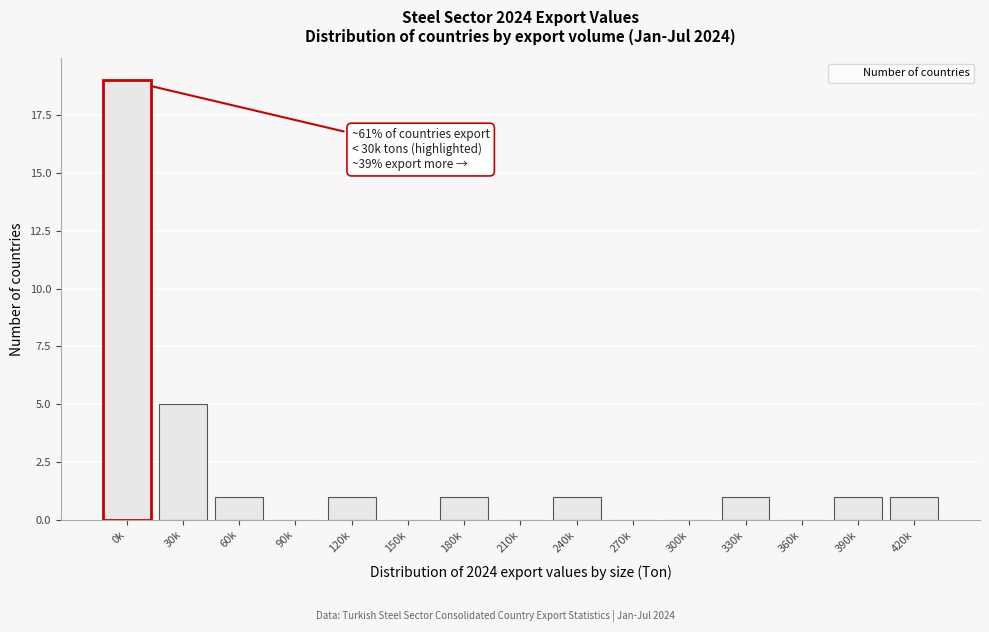

Reading left to right, what are all the values shown in this chart?

30k=5	60k=1	90k=0	120k=1	150k=0	180k=1	210k=0	240k=1	270k=0	300k=0	330k=1	360k=0	390k=1	420k=1